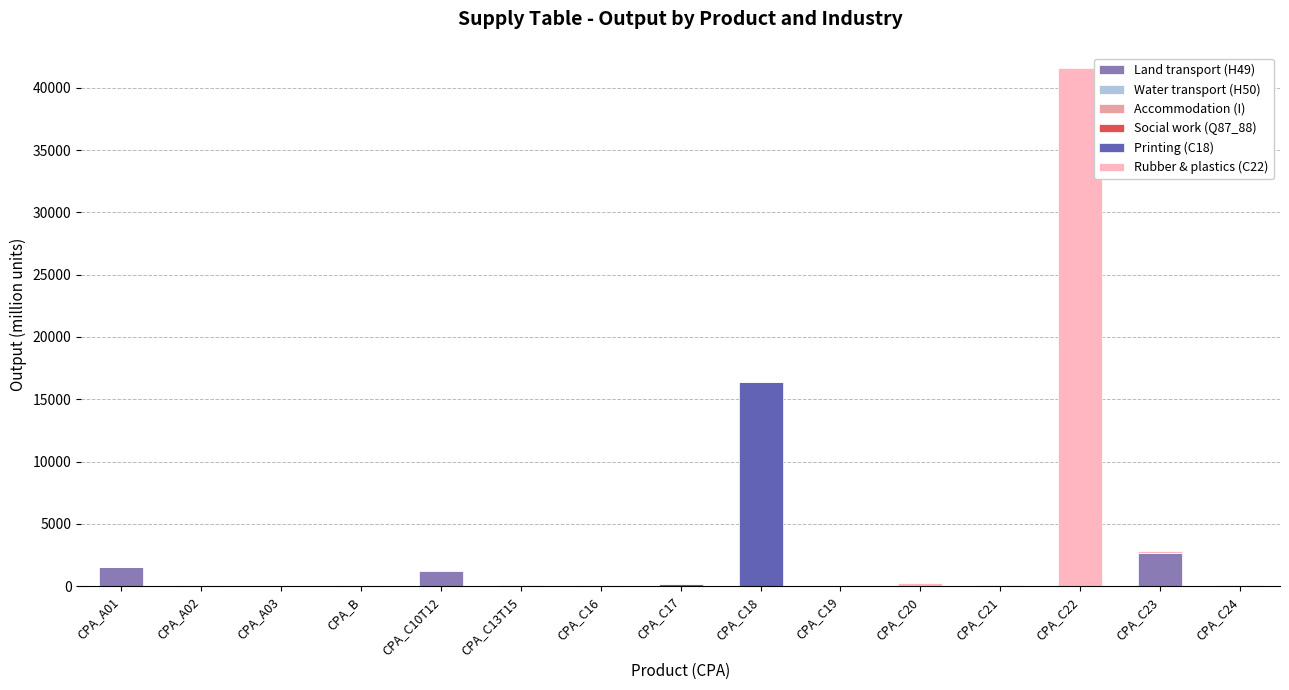

At which category is the sum across all series the highest?

CPA_C22